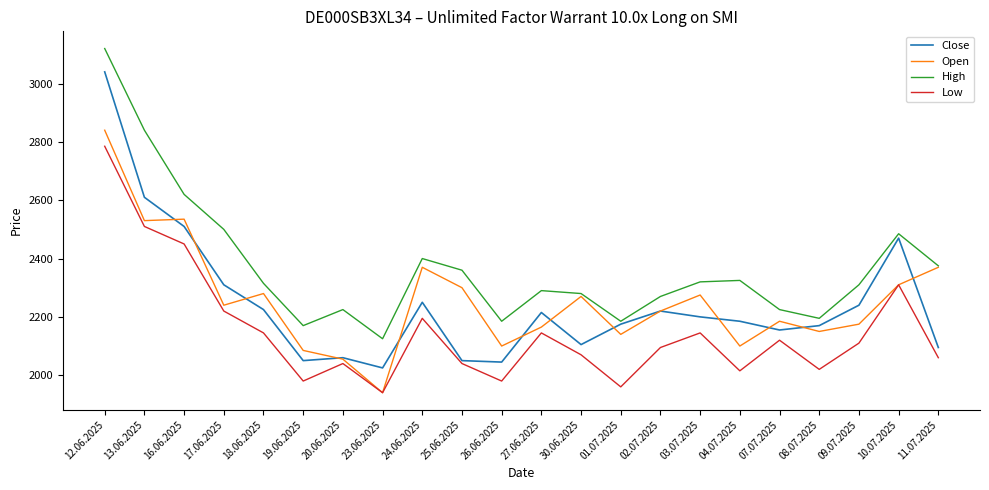

How many interior local peaks does the Low series have?

6